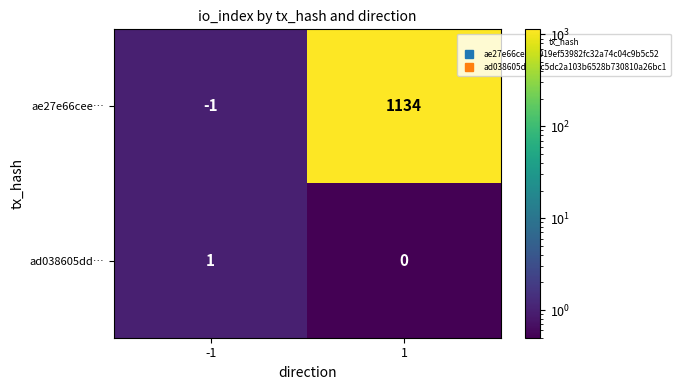

Count the number of data series in this chart.

2